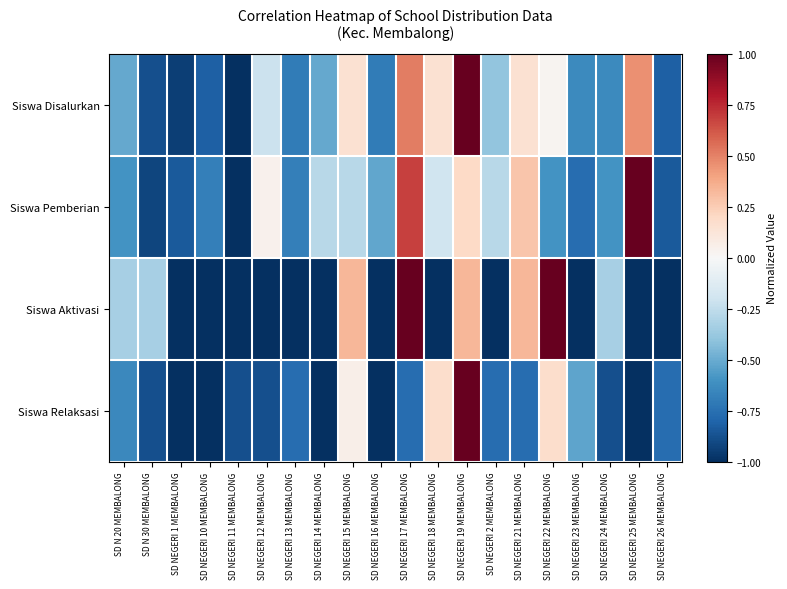

At which category does the chart reach its minimum across all series?

SD NEGERI 11 MEMBALONG